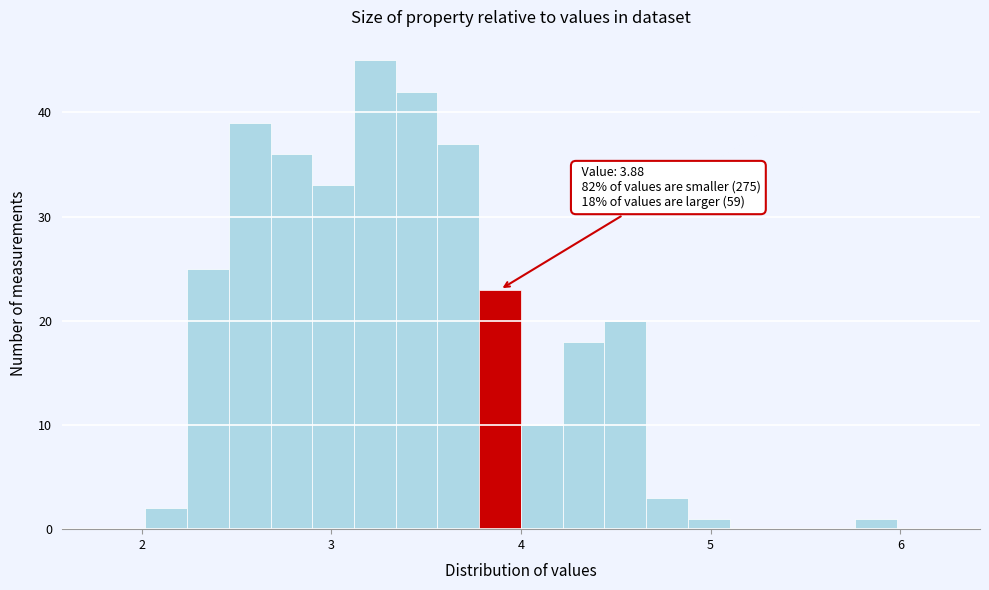

Around what value on the x-axis is the tallest bar? Give the approximate position of its centre, as read against the axis.

3.2